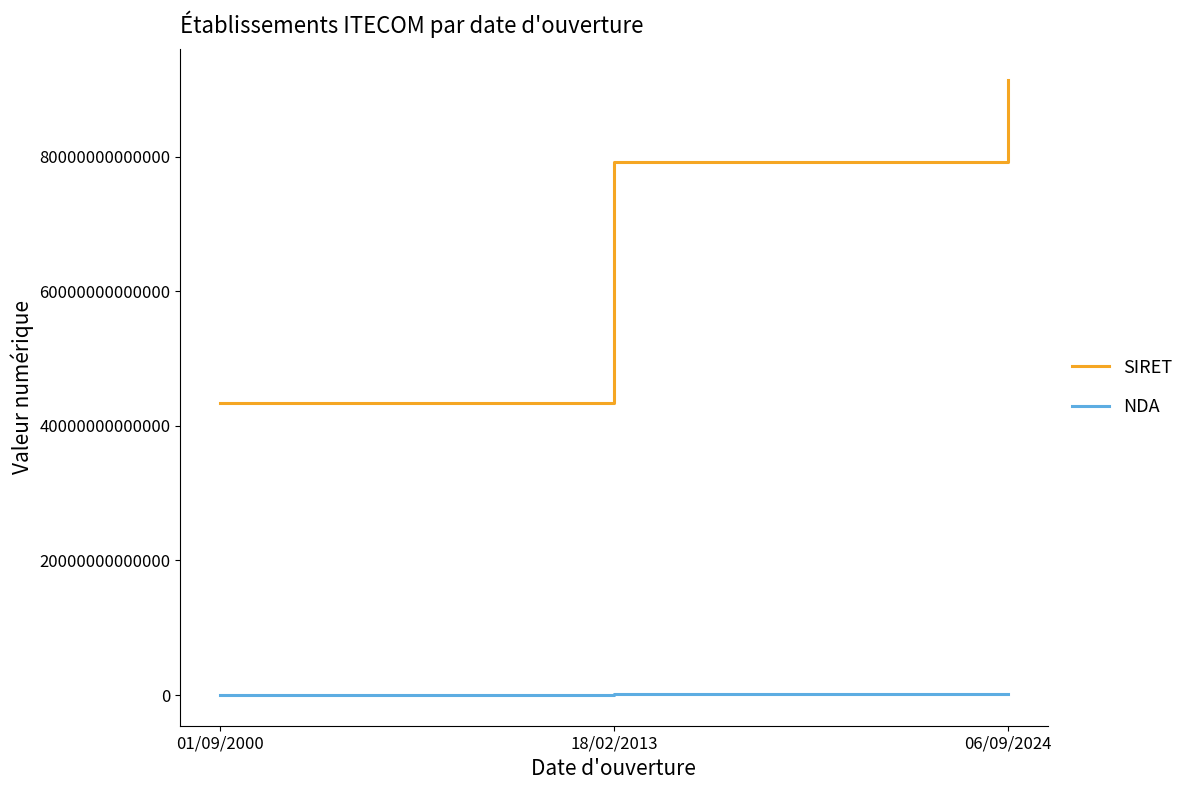

The NDA series shows 93060715406 at 18/02/2013. True or false?

True